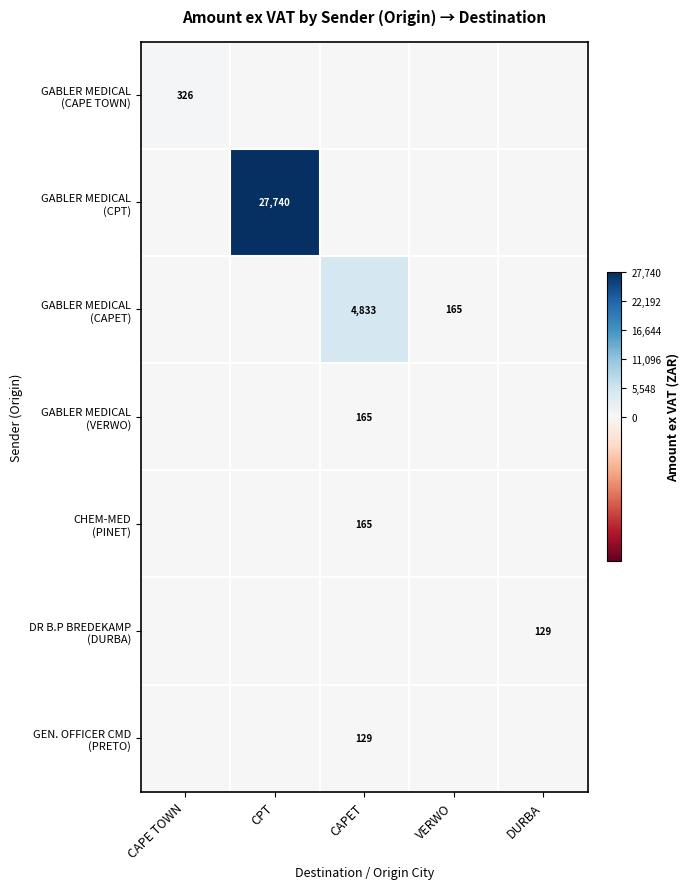

List the labels in order of CHEM-MED (PINET) value, smallest first.

CAPE TOWN, CPT, VERWO, DURBA, CAPET